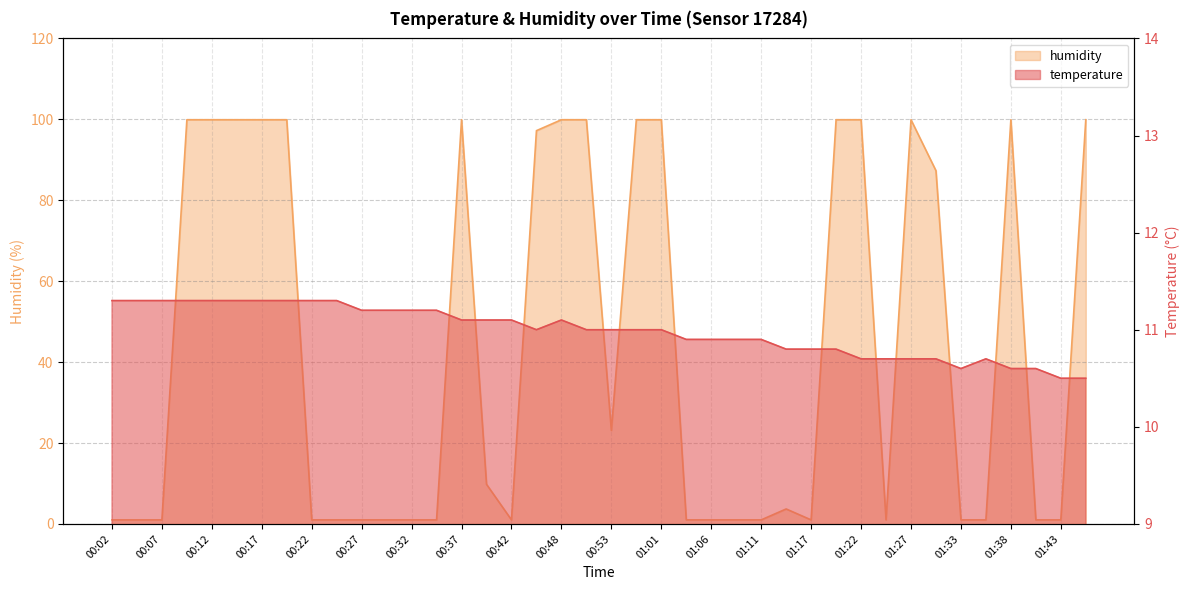

What is the label of the 24th point from the right?

00:42